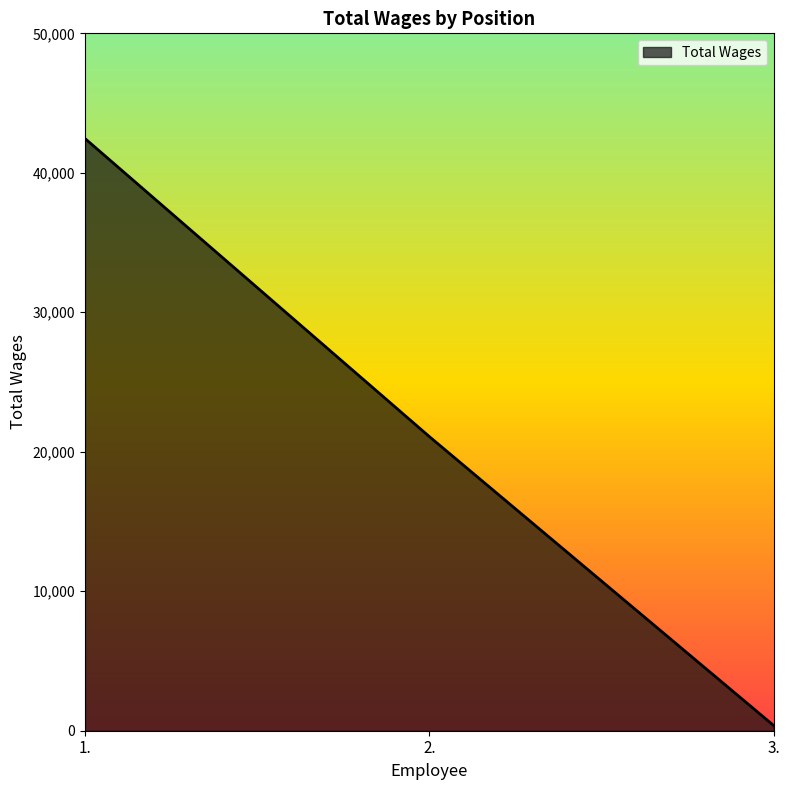

What is the difference between the maximum and minimum values?

42087